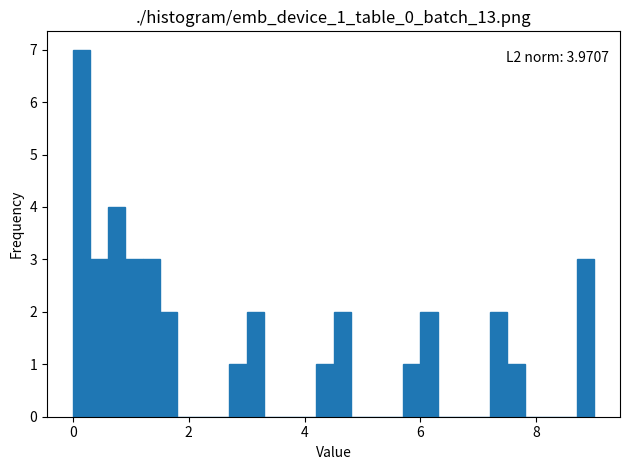

Around what value on the x-axis is the tallest bar? Give the approximate position of its centre, as read against the axis.

0.2